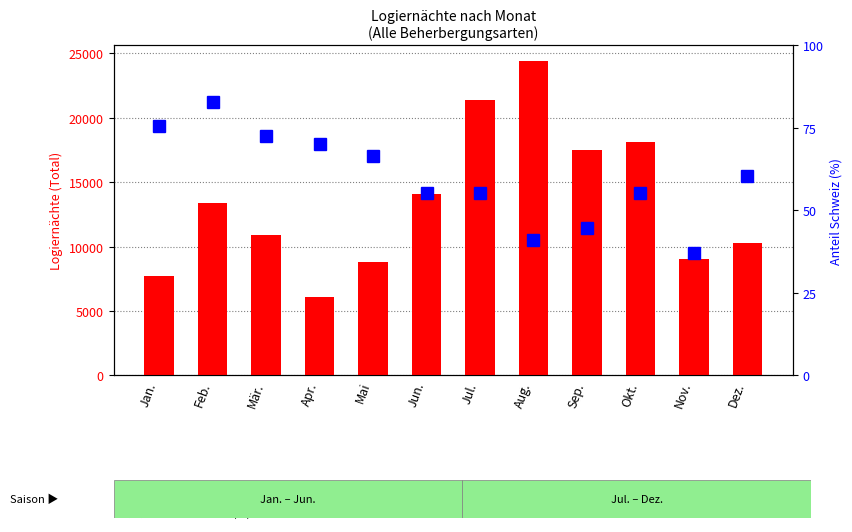

What is the label of the 5th bar from the right?

Aug.